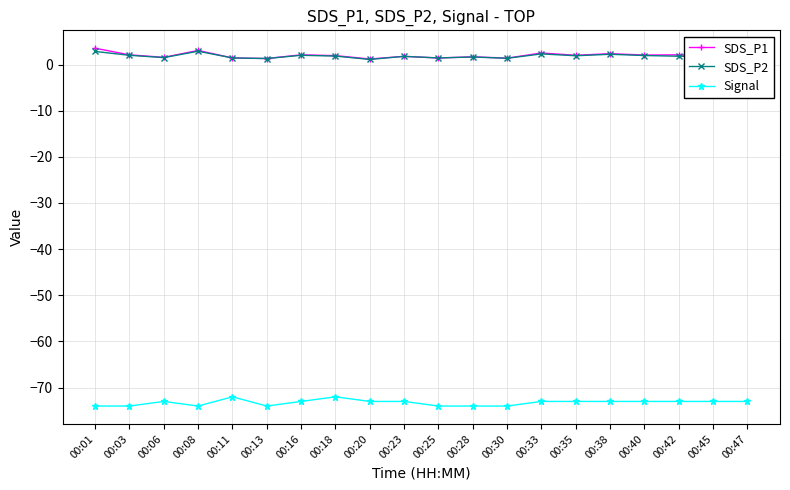

True or false: SDS_P1 has more than 0 interior local peaks.

True